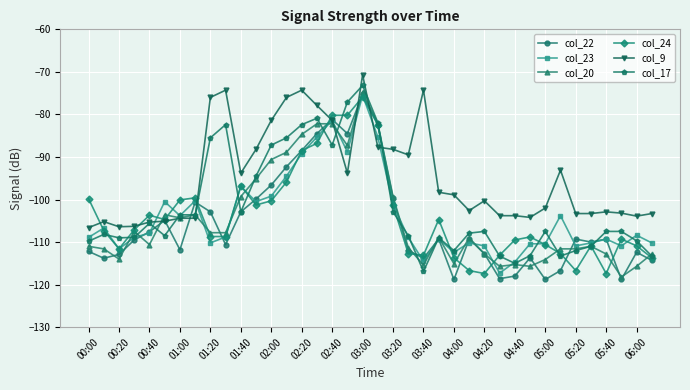

Which series has the largest total across all categories?

col_9